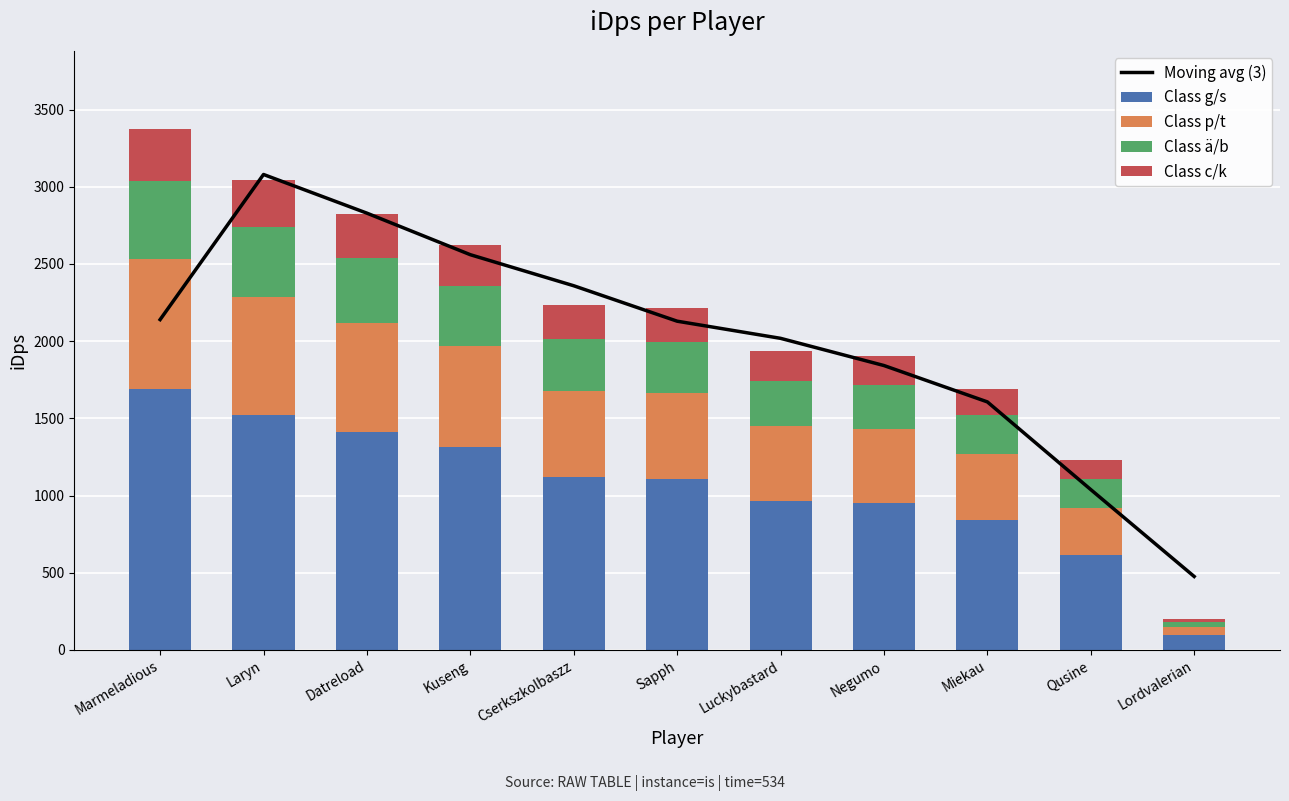

At Luckybastard, list the series in order from smallest to largest.

Class c/k, Class ä/b, Class p/t, Class g/s, Moving avg (3)